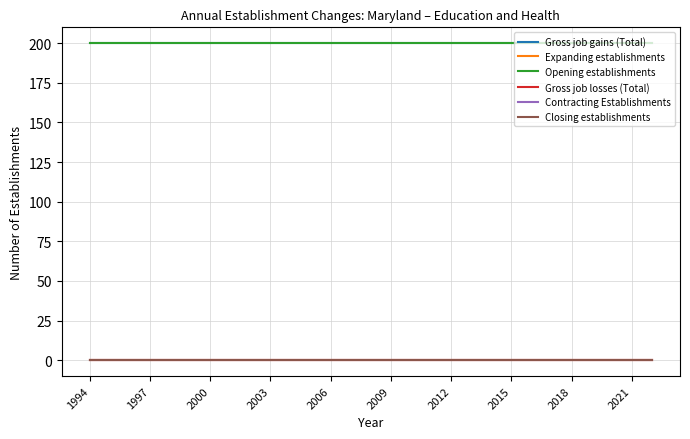

Is this an area chart (filled region under the line)?

No